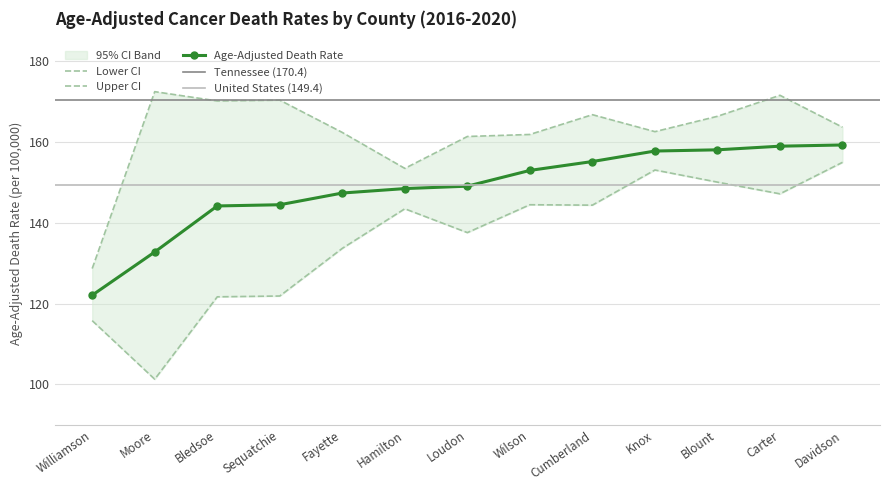

Reading right to left, transcribe all the data shown in this chart.

Age-Adjusted Death Rate: 159.3	159.0	158.1	157.8	155.2	153.0	149.1	148.5	147.4	144.5	144.2	132.8	122.1
Lower CI: 155.0	147.2	150.1	153.1	144.4	144.5	137.6	143.5	133.7	121.9	121.7	101.3	115.8
Upper CI: 163.7	171.6	166.4	162.6	166.8	161.9	161.4	153.5	162.4	170.4	170.2	172.5	128.7